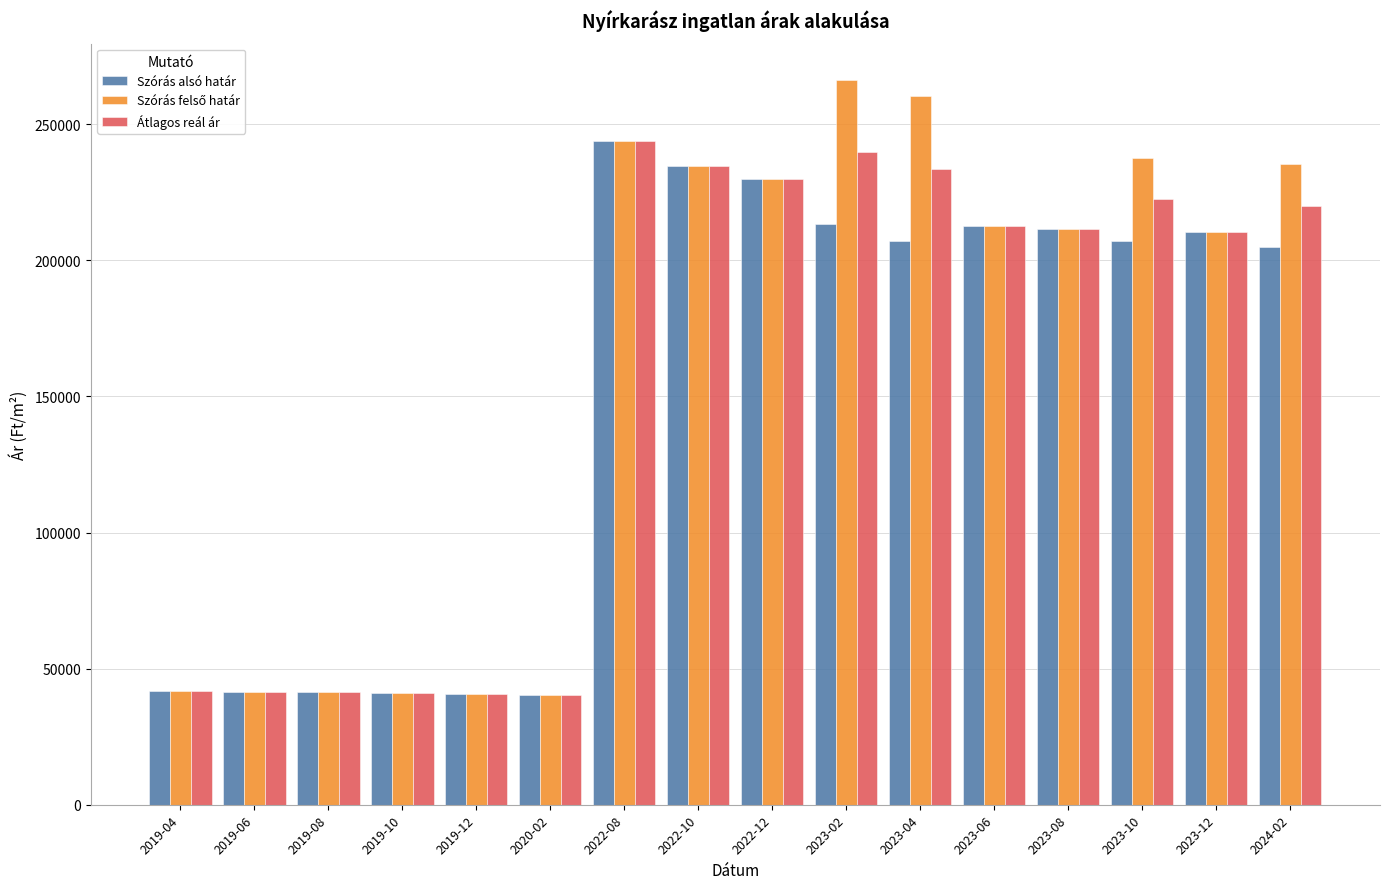

What is the label of the 6th bar from the right?

2023-04